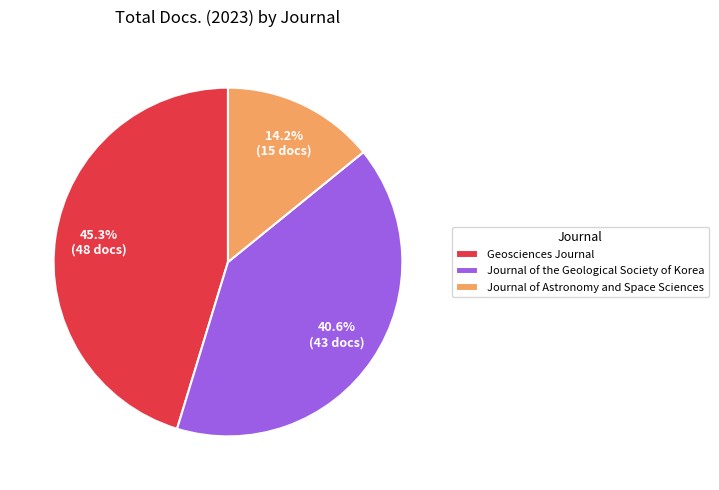

Do Journal of the Geological Society of Korea and Geosciences Journal together represent more than half of the pie?

Yes